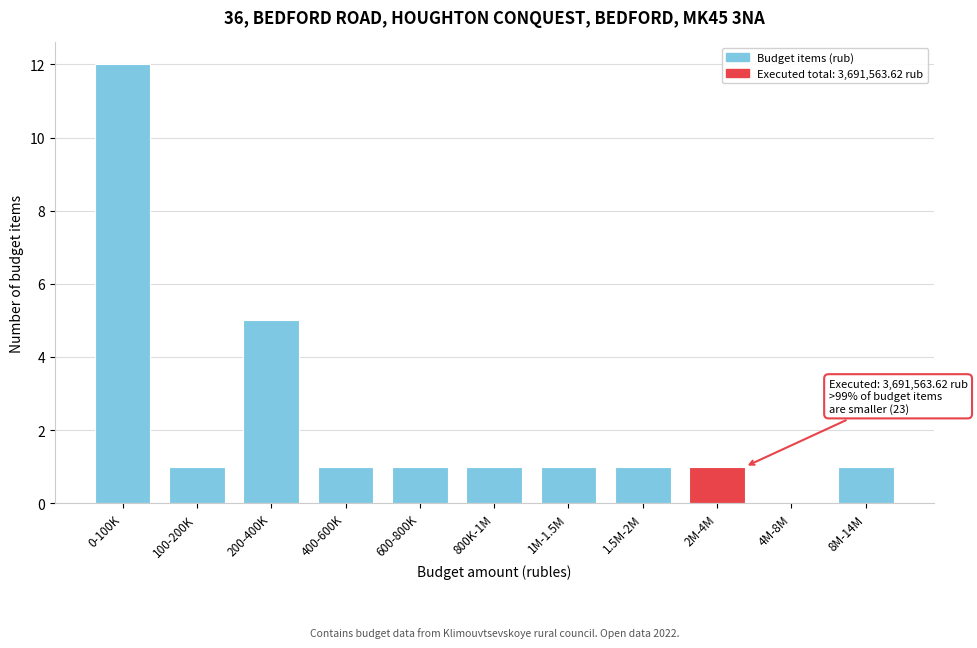

Reading left to right, transcribe all the data shown in this chart.

0-100K=12	100-200K=1	200-400K=5	400-600K=1	600-800K=1	800K-1M=1	1M-1.5M=1	1.5M-2M=1	2M-4M=1	4M-8M=0	8M-14M=1